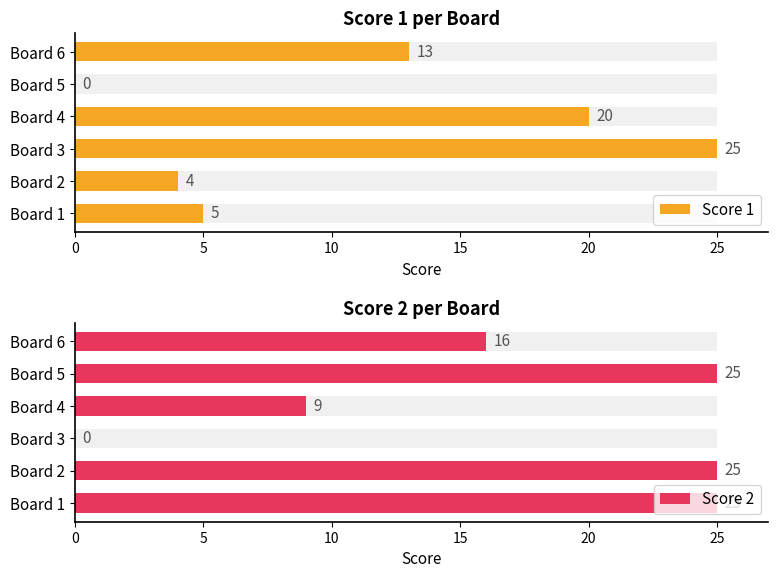

Is it true that Score 2 equals 11 at Board 1?

False